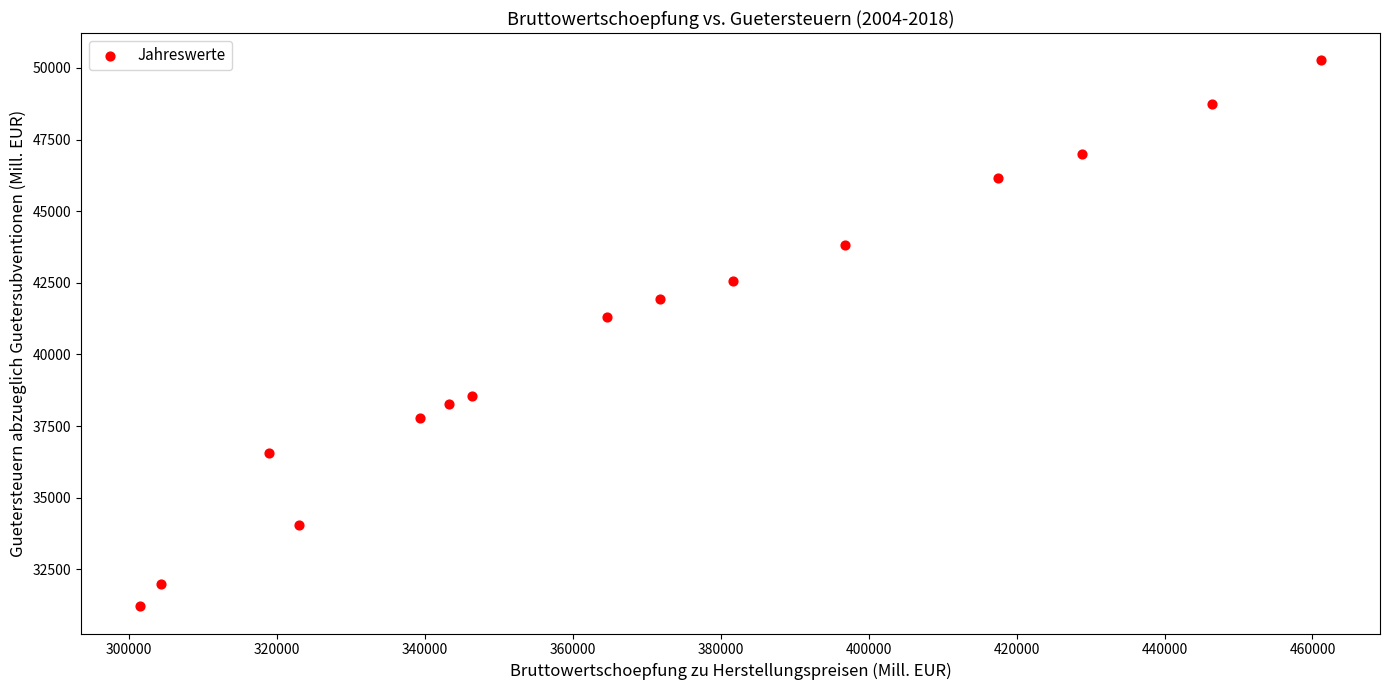

What is the range of X values (max minus min)?

159663.7